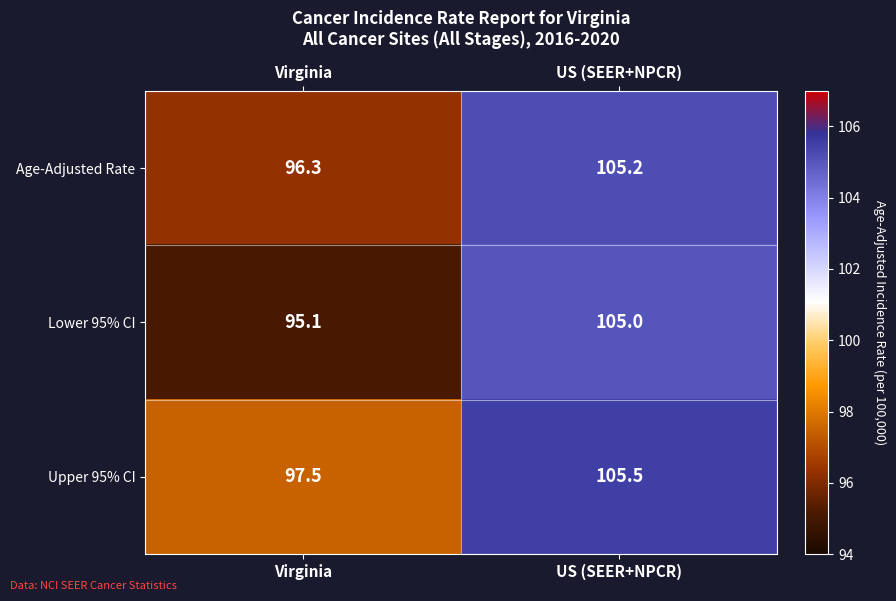

What is the smallest value displayed?

95.1